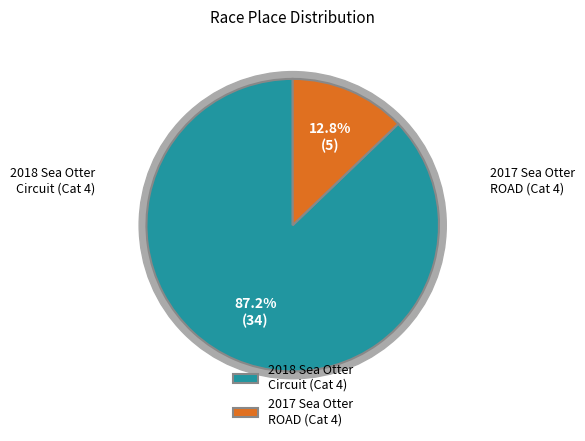

To the nearest percent, what is the difference between the largest and smallest slice percentages?

74%